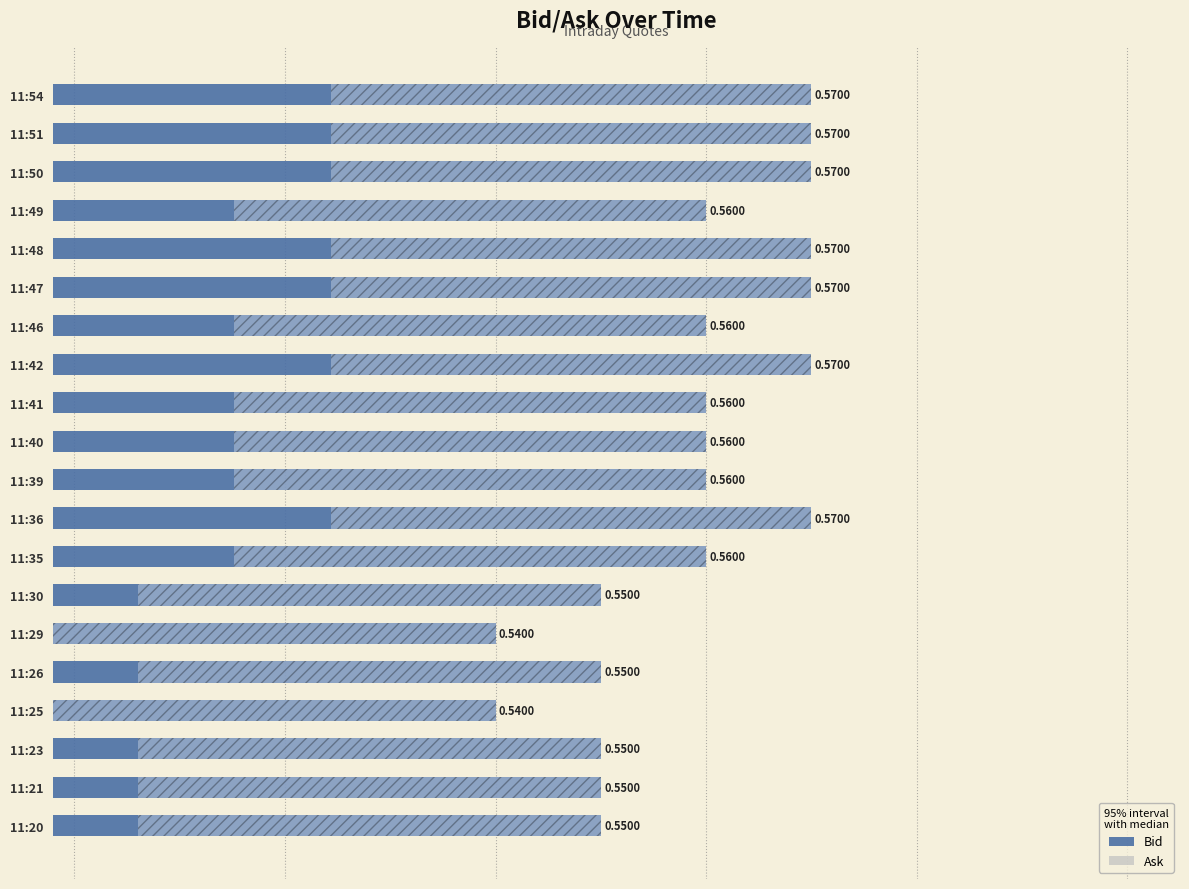

Does the chart contain any negative values?

No